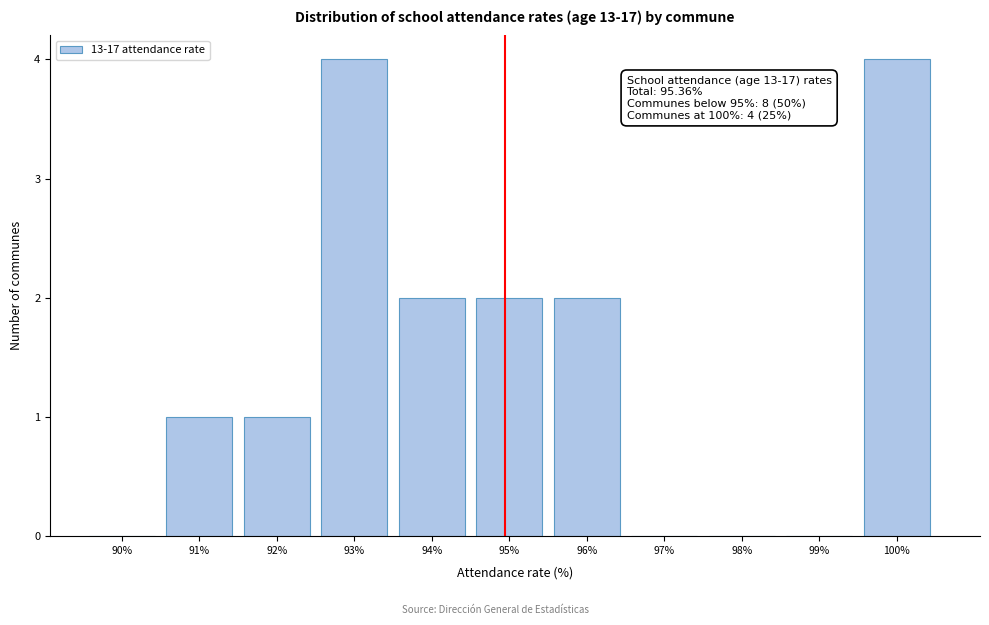

Reading right to left, what are all the values shown in this chart?

100%=4	99%=0	98%=0	97%=0	96%=2	95%=2	94%=2	93%=4	92%=1	91%=1	90%=0